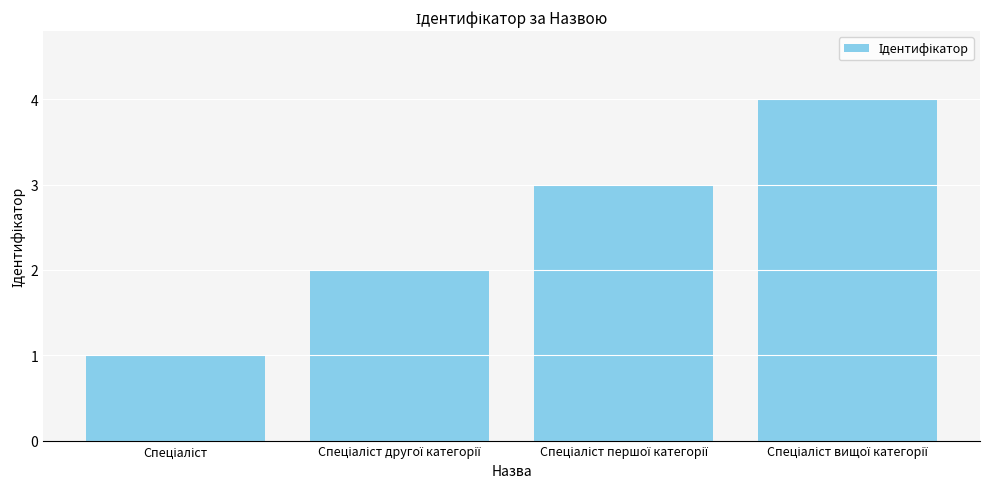

Reading right to left, extract all data points from this chart.

4	3	2	1